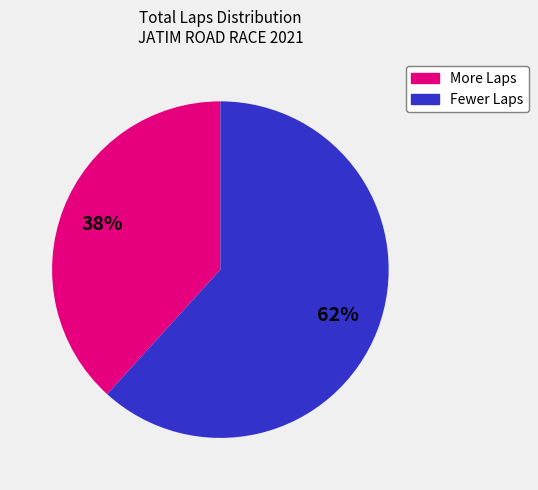

To the nearest percent, what is the average slice percentage?

50%